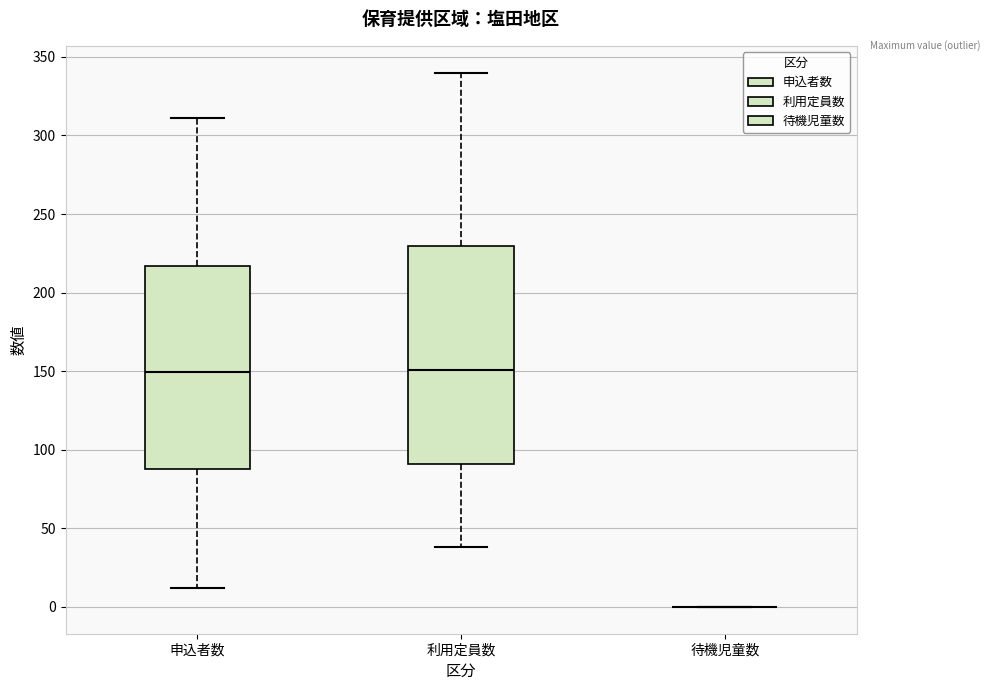

Reading left to right, read every box against the y-axis: the position of its median line, the range the box covers, and the ends of its whiskers. The values are not printed on the chart, so give them approximately, as read against the axis.

申込者数: median 150, box 90 to 215, whiskers 10 to 310
利用定員数: median 150, box 90 to 230, whiskers 40 to 340
待機児童数: box collapsed to a line at 0, whiskers 0 to 0